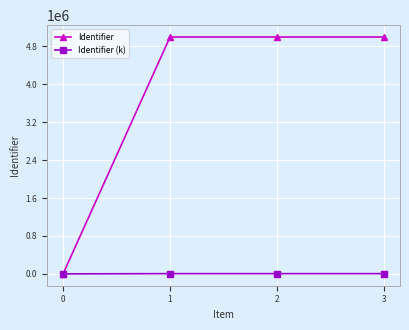

What is the total value across all series at 0?

0.0